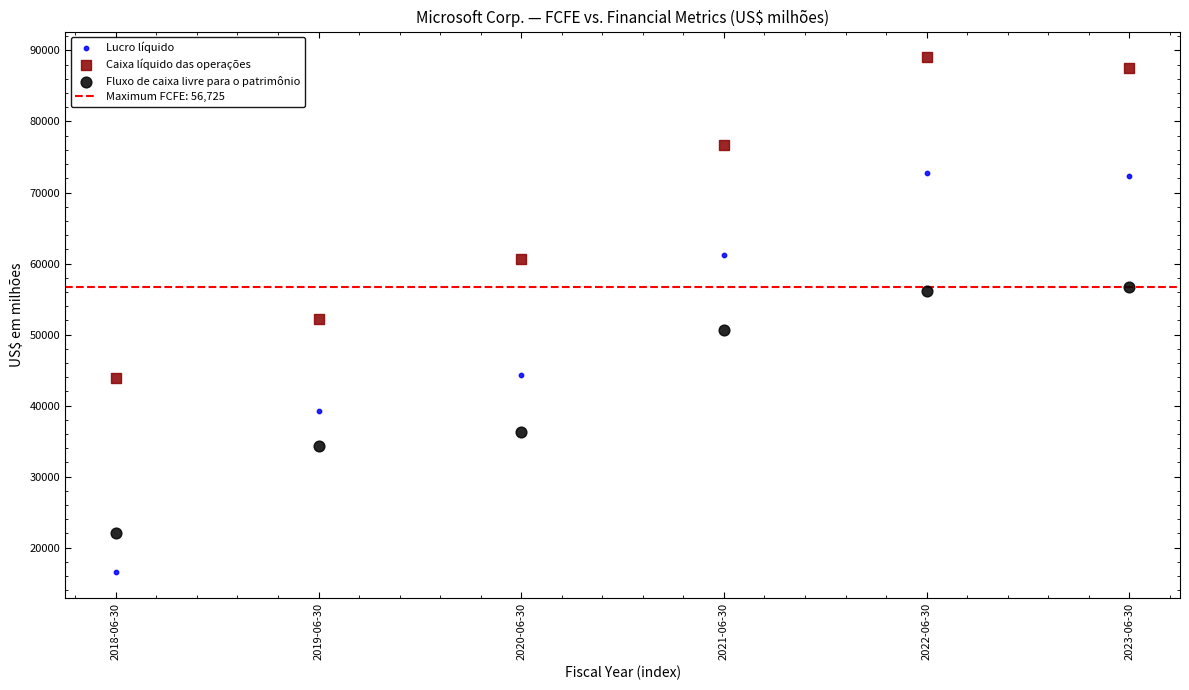

Across all data points, what is the range of Y values (max minus min)?

72464